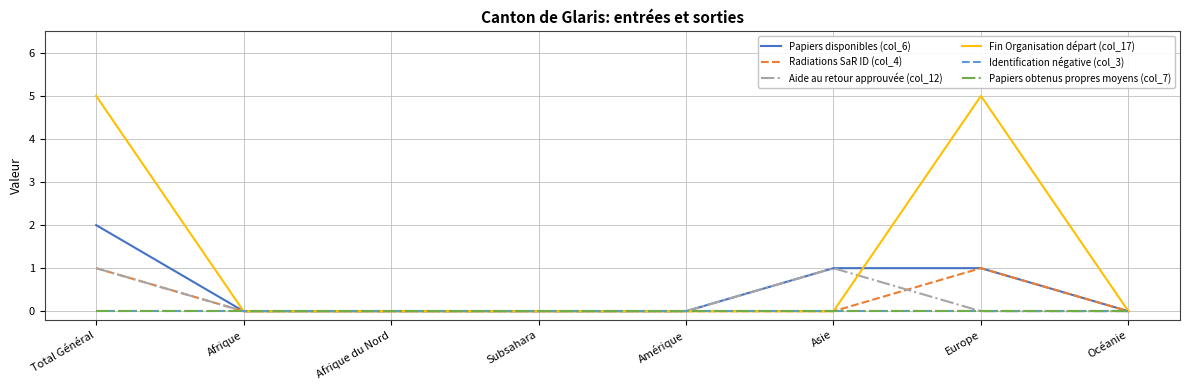

At which category is the sum across all series the highest?

Total Général